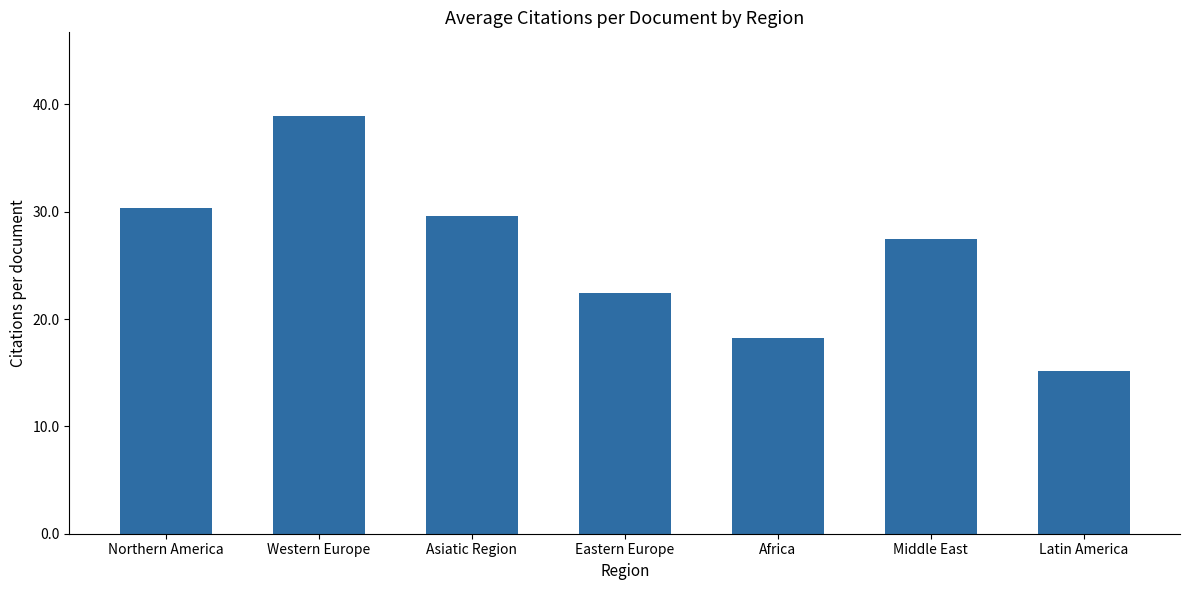

What is the sum of the values at Africa and Eastern Europe?

40.7